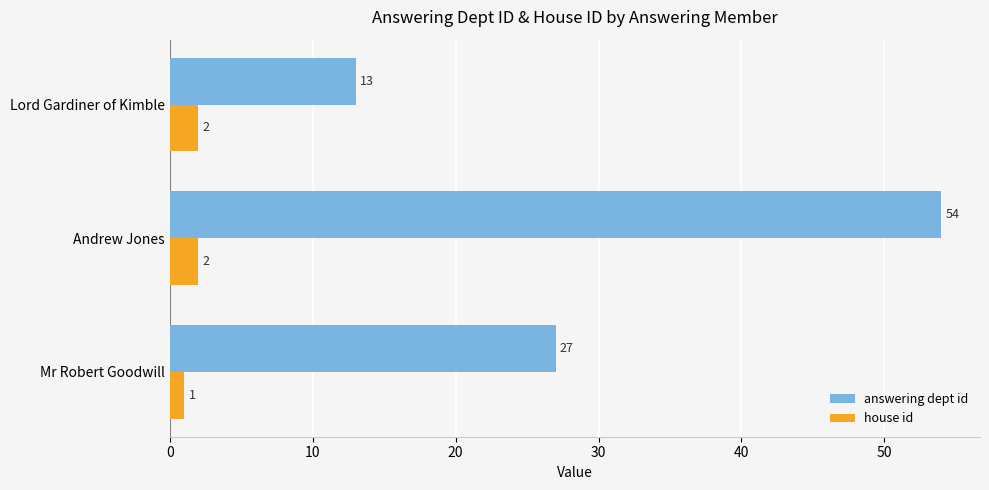

What is the difference between the maximum and minimum values in the house id series?

1